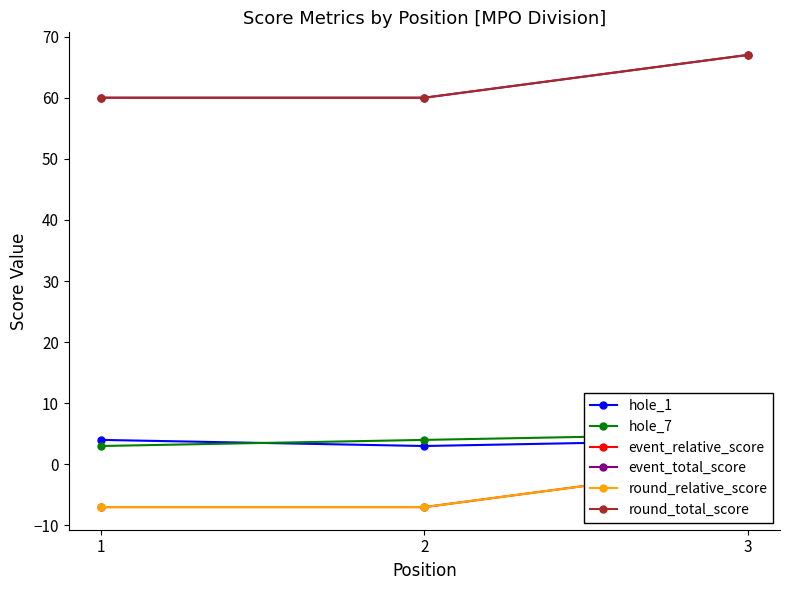

Count the number of data series in this chart.

6